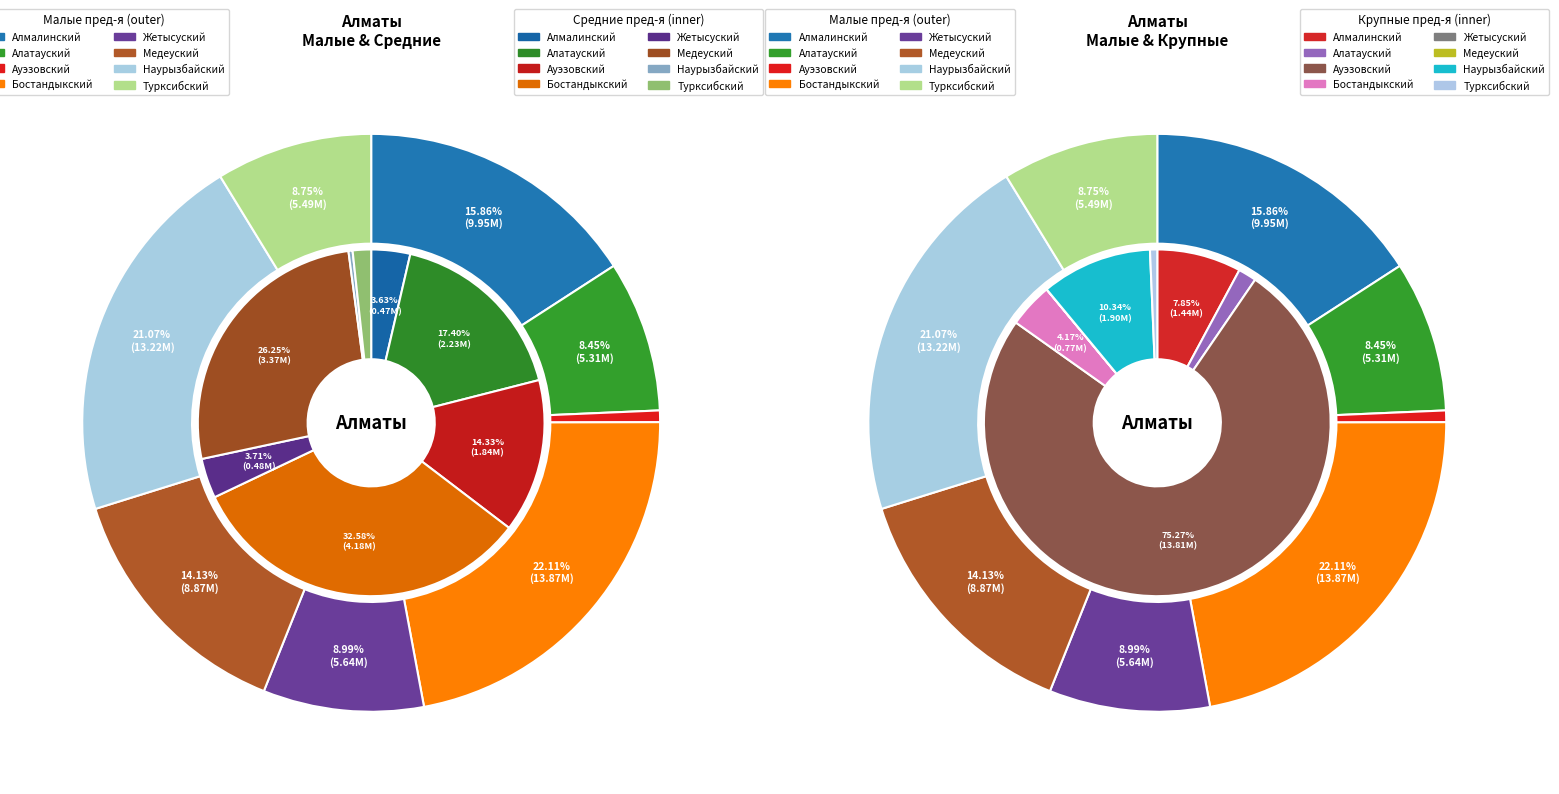

Rank the series by their maximum value, from lowest to highest.

средними предприятиями, крупными предприятиями, малыми предприятиями